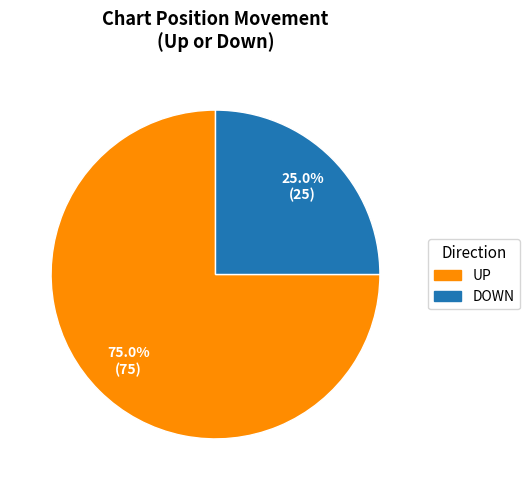

Does any single category account for the majority?

Yes